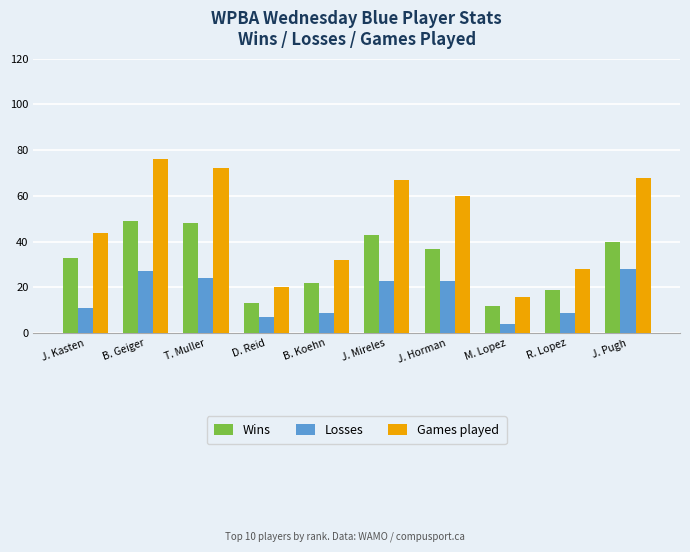

At how many categories does at least one series exceed 69?

2